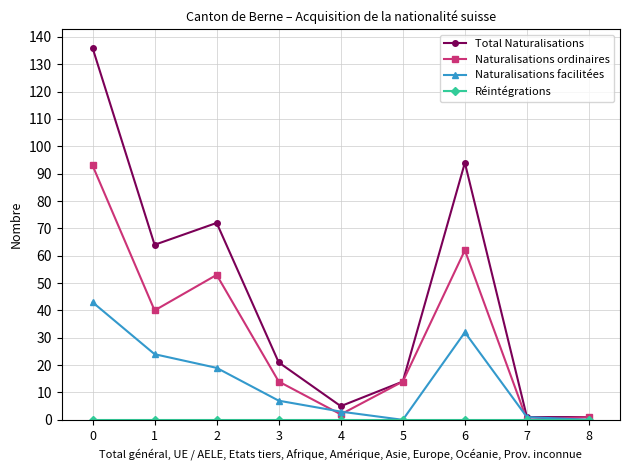

What is the difference between the maximum and second lowest values in the Naturalisations facilitées series?

43